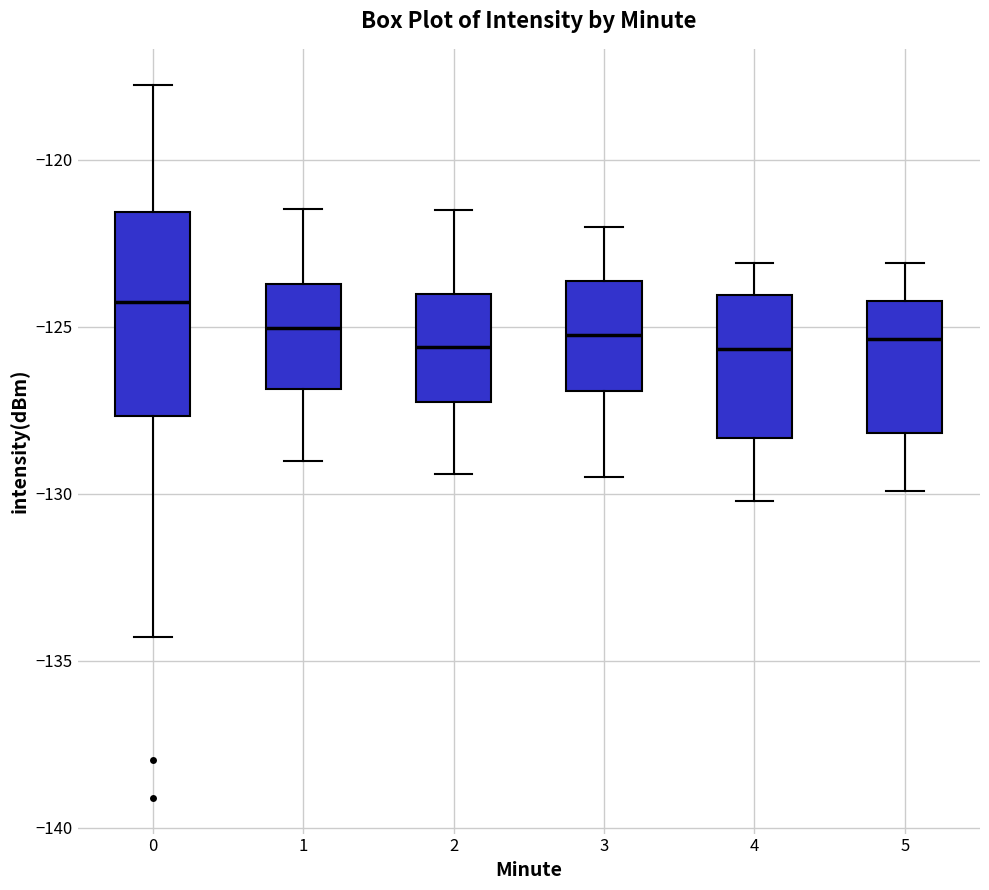

Reading left to right, read every box against the y-axis: the position of its median line, the range the box covers, and the ends of its whiskers. The values are not printed on the chart, so give them approximately, as read against the axis.

0: median -124.0, box -127.5 to -121.5, whiskers -134.5 to -117.5
1: median -125.0, box -127.0 to -123.5, whiskers -129.0 to -121.5
2: median -125.5, box -127.0 to -124.0, whiskers -129.5 to -121.5
3: median -125.0, box -127.0 to -123.5, whiskers -129.5 to -122.0
4: median -125.5, box -128.5 to -124.0, whiskers -130.0 to -123.0
5: median -125.5, box -128.0 to -124.0, whiskers -130.0 to -123.0